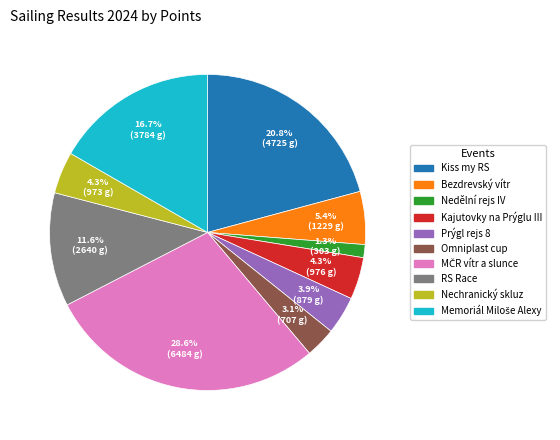

How many segments does this pie chart have?

10